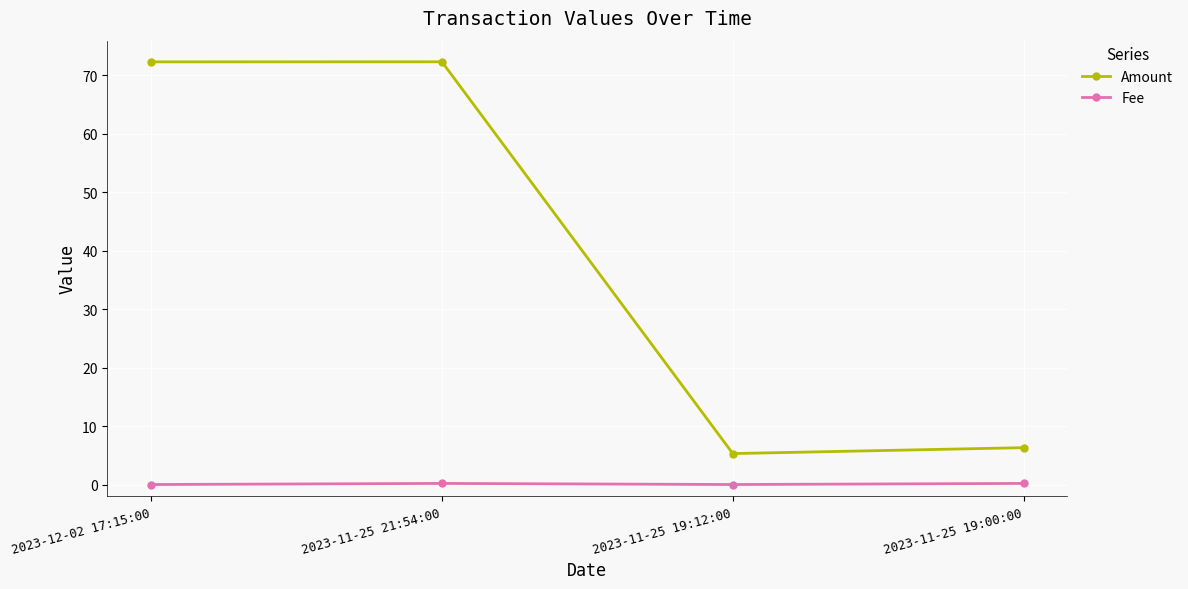

List the series in order of their overall mean, highest first.

Amount, Fee